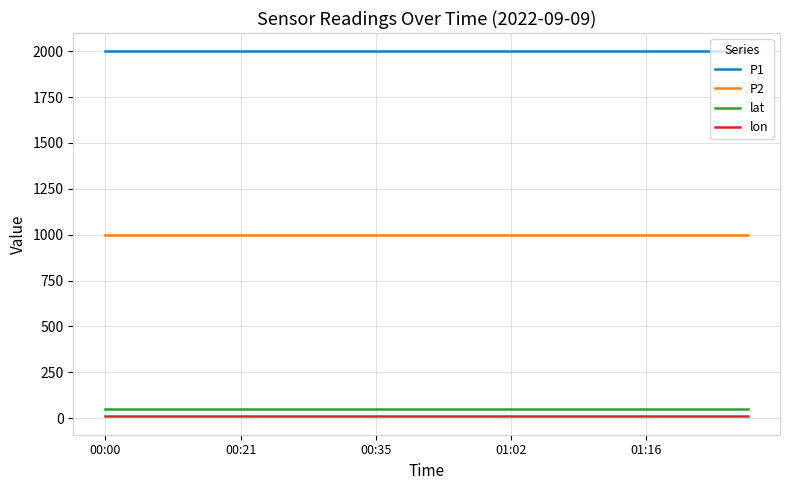

What is the lowest value of the P2 series?

999.9